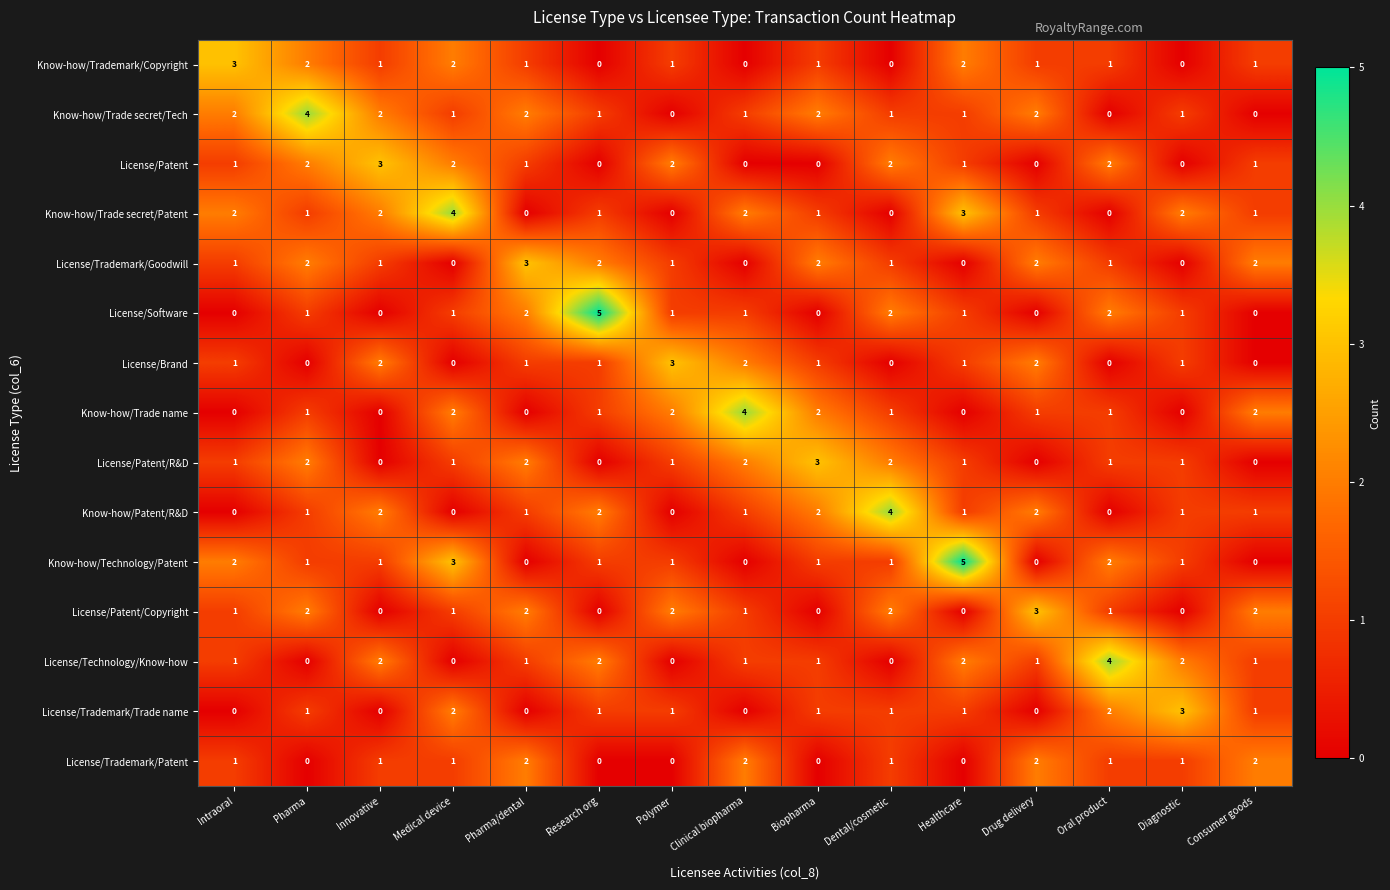

What is the maximum value for License/Patent/R&D?

3